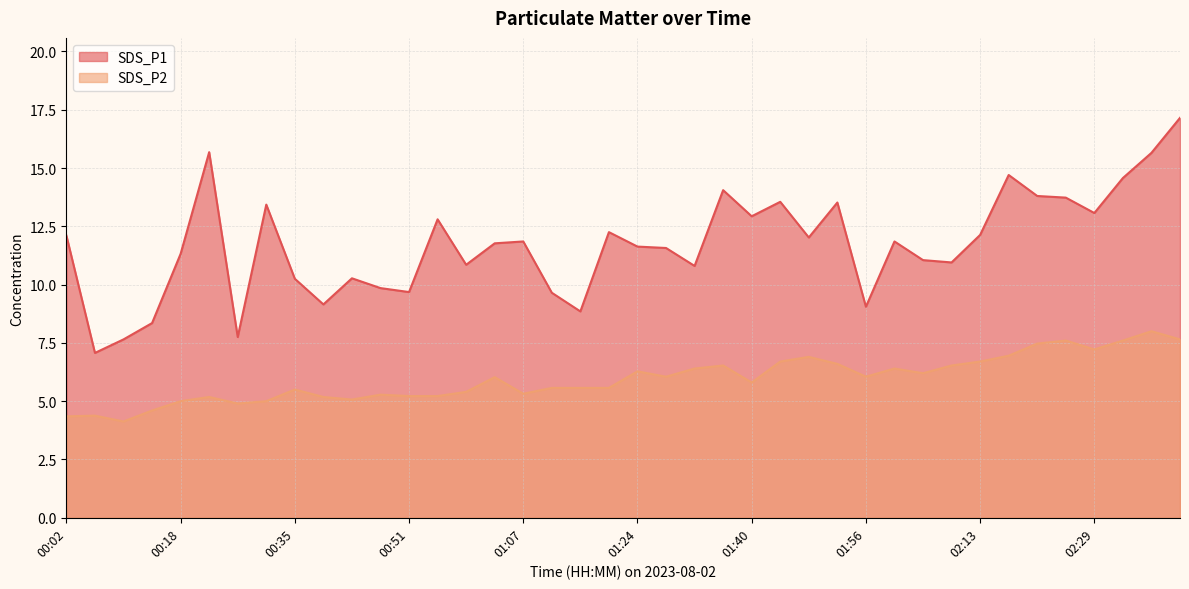

Reading right to left, extract all data points from this chart.

SDS_P1: 17.1	15.7	14.6	13.1	13.7	13.8	14.7	12.1	10.9	11.1	11.8	9.1	13.5	12.0	13.6	12.9	14.1	10.8	11.6	11.6	12.2	8.8	9.7	11.8	11.8	10.8	12.8	9.7	9.8	10.3	9.2	10.2	13.4	7.8	15.7	11.3	8.3	7.7	7.1	12.1
SDS_P2: 7.7	8.0	7.6	7.2	7.6	7.5	7.0	6.7	6.5	6.2	6.4	6.0	6.6	6.9	6.7	5.8	6.5	6.4	6.0	6.3	5.6	5.6	5.6	5.3	6.0	5.4	5.2	5.2	5.3	5.1	5.2	5.5	5.0	4.9	5.2	5.0	4.6	4.1	4.4	4.3